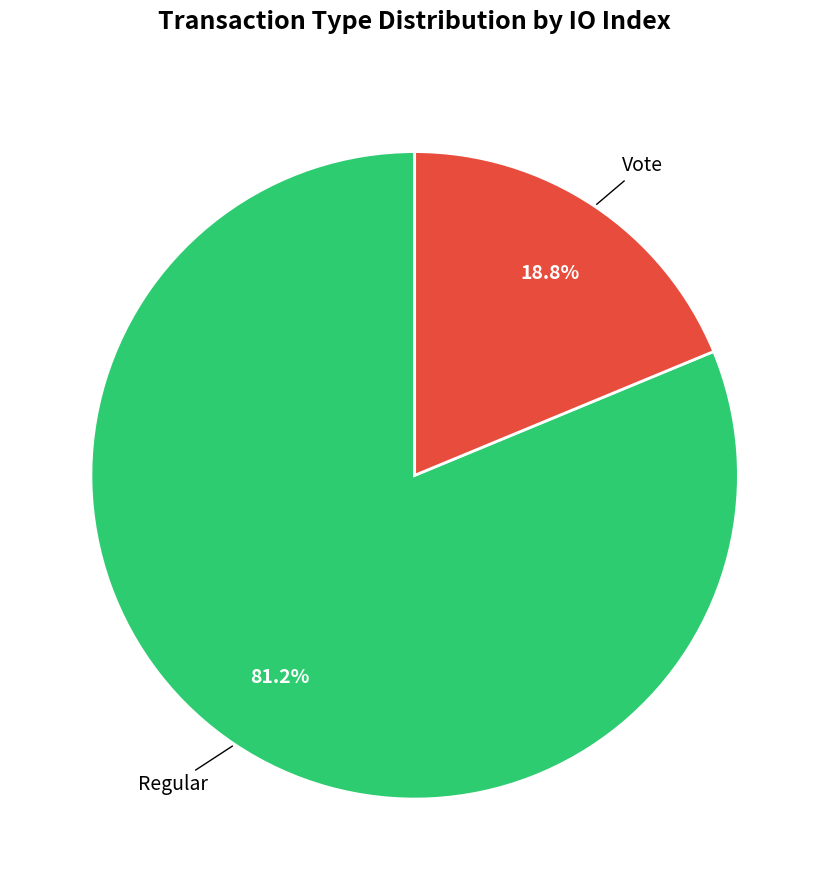

Is there any slice that represents more than half of the pie?

Yes